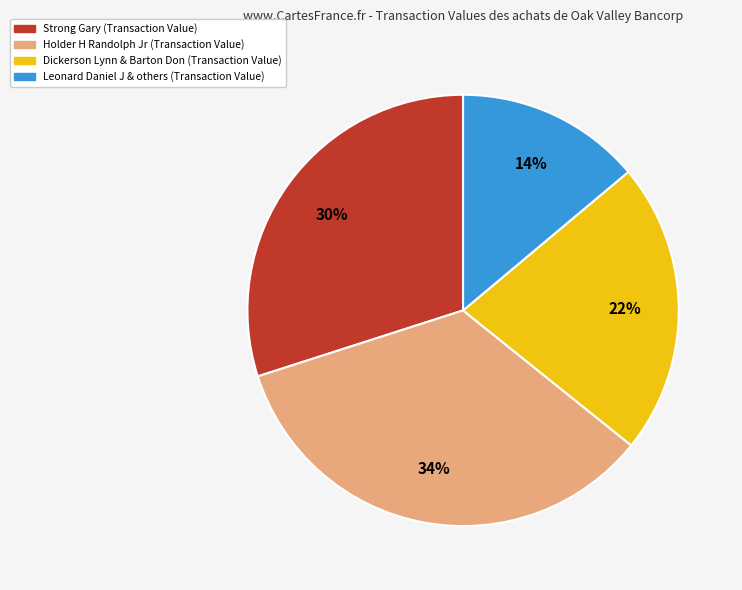

To the nearest percent, what is the difference between the largest and smallest slice percentages?

20%